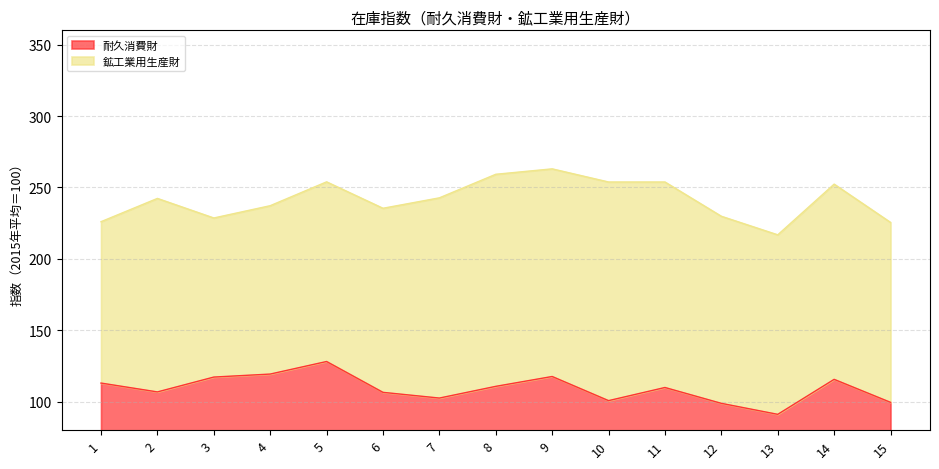

Rank the categories by value from lowest to highest.

13, 12, 15, 10, 7, 6, 2, 11, 8, 1, 14, 3, 9, 4, 5